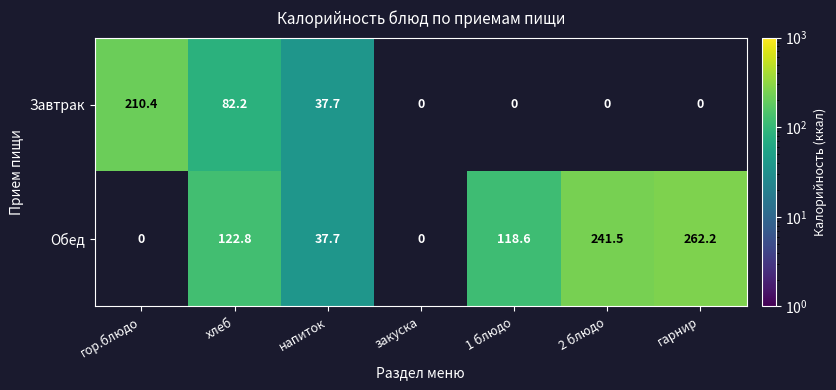

How many data points does each series have?

7